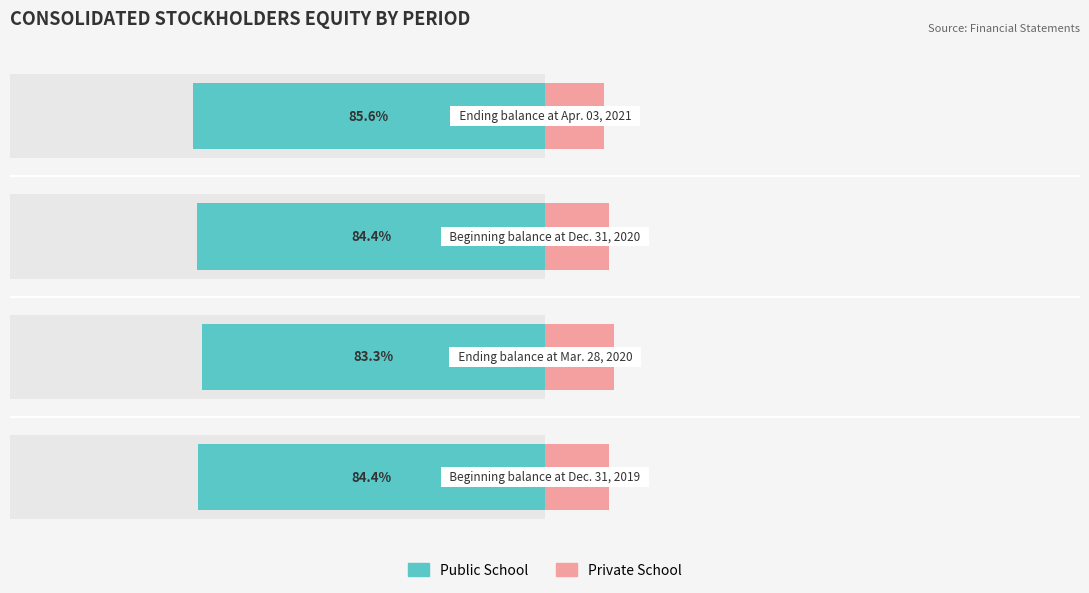

What is the average value of the Public School series?

-84.5